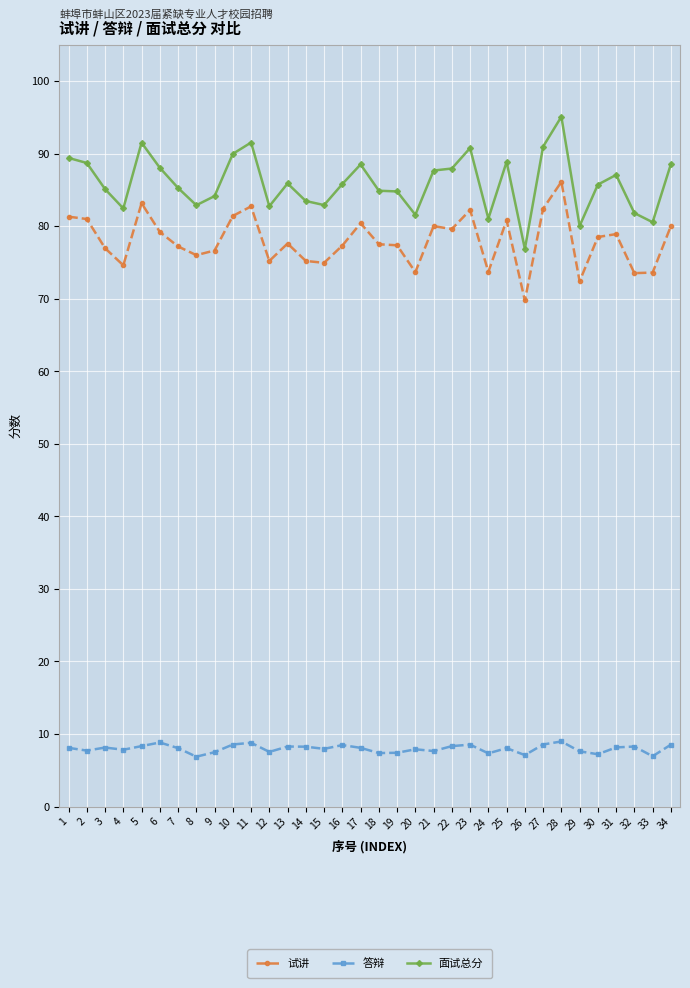

At 13, list the series in order from largest to smallest.

面试总分, 试讲, 答辩